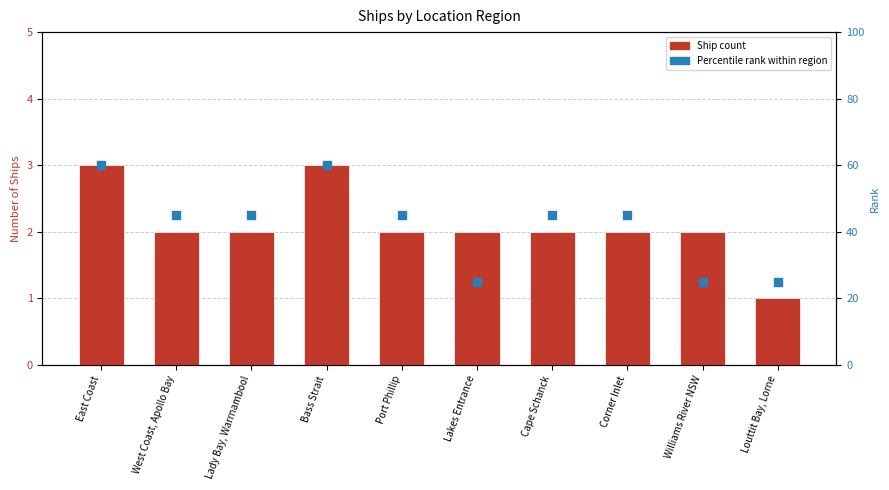

Which series reaches the minimum Y coordinate?

Count